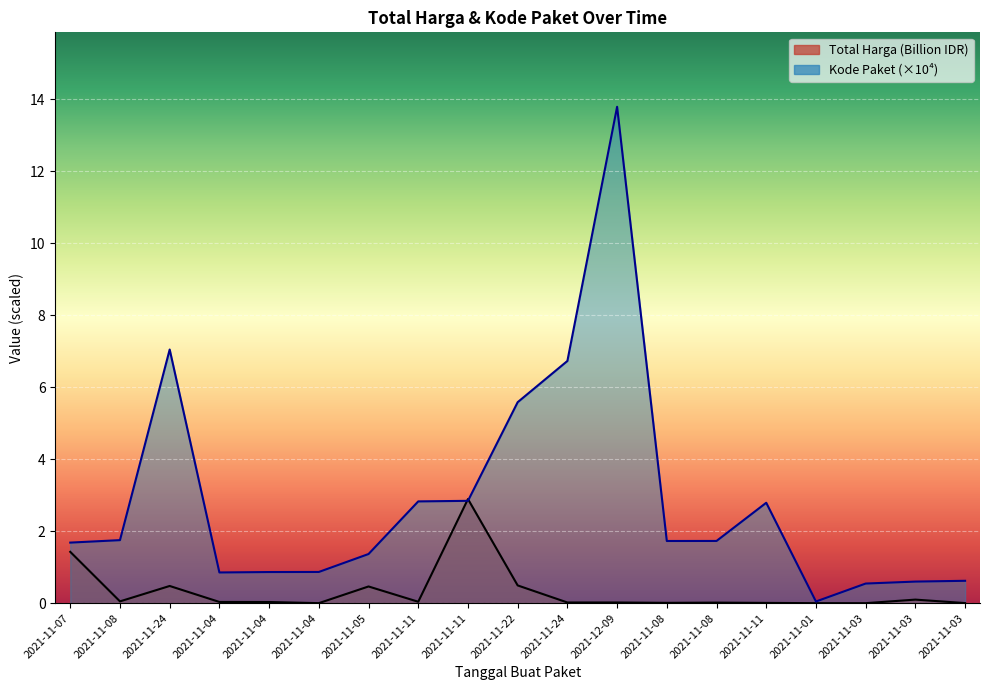

The value of Total Harga at 2021-11-08 is 0.0. True or false?

True